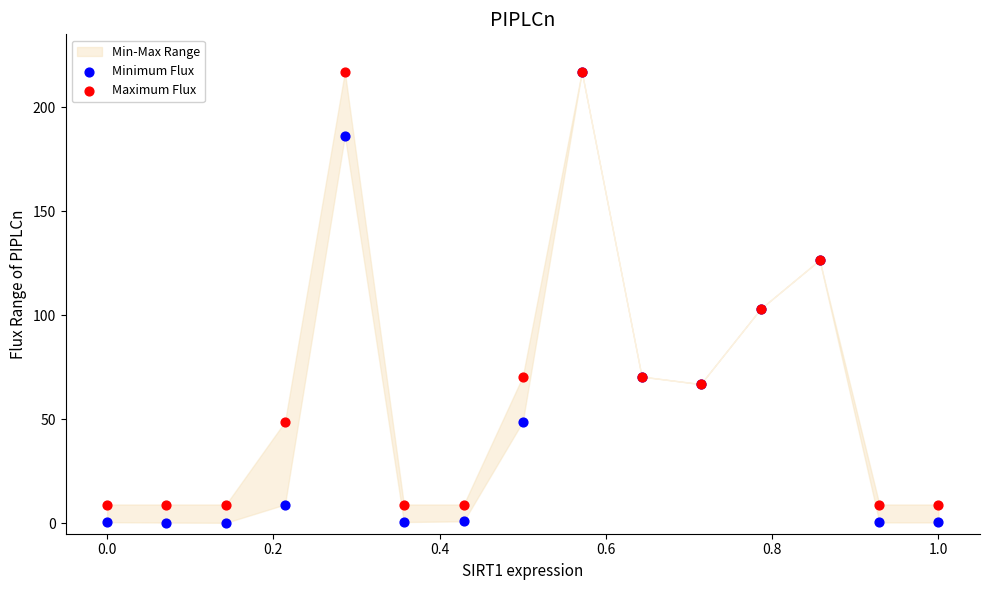

Which series reaches the minimum Y coordinate?

Minimum Flux